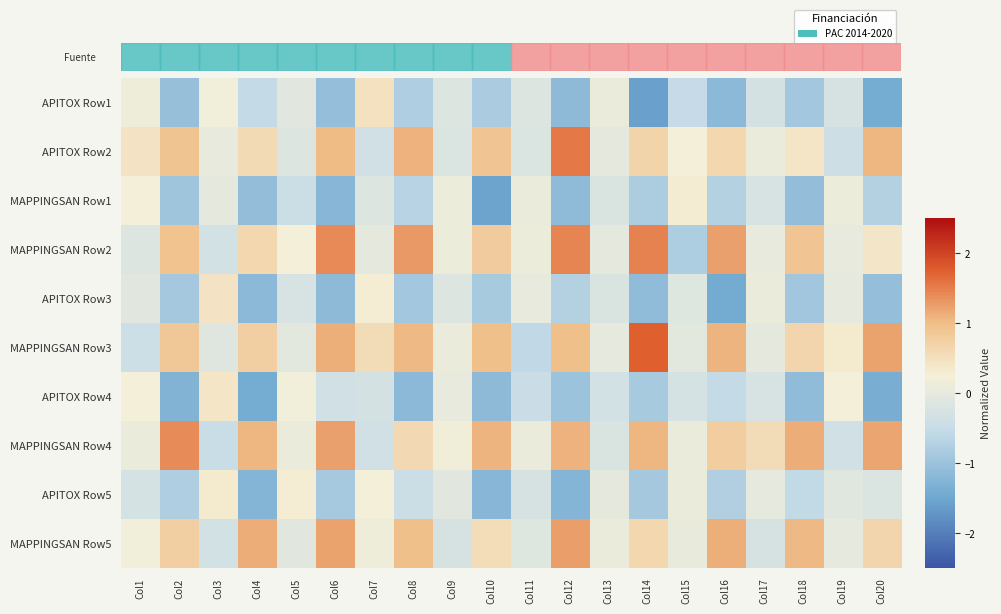

Rank the series by their maximum value, from lowest to highest.

MAPPINGSAN Row1, APITOX Row5, APITOX Row4, APITOX Row3, APITOX Row1, MAPPINGSAN Row5, MAPPINGSAN Row4, MAPPINGSAN Row2, APITOX Row2, MAPPINGSAN Row3